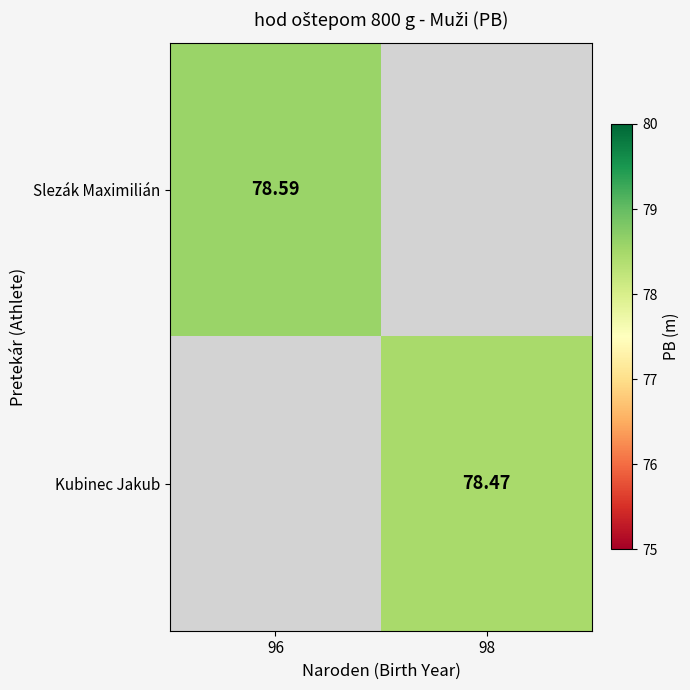

List the series in order of their overall mean, highest first.

Slezák Maximilián, Kubinec Jakub